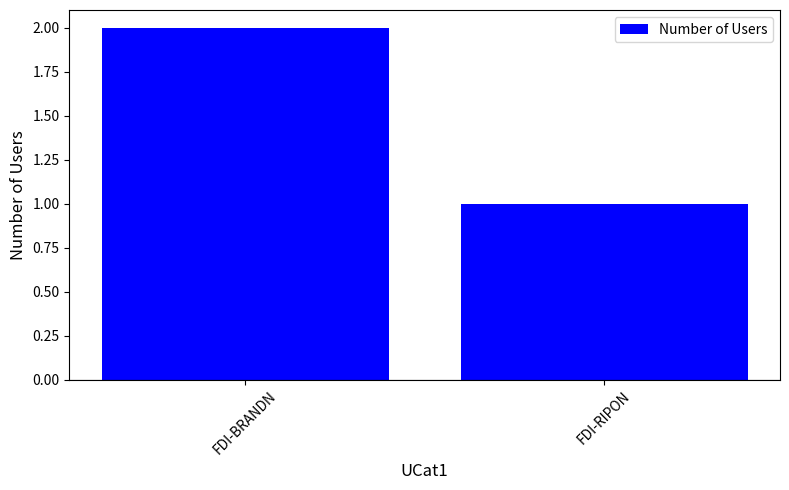

What position from the left is FDI-BRANDN?

1